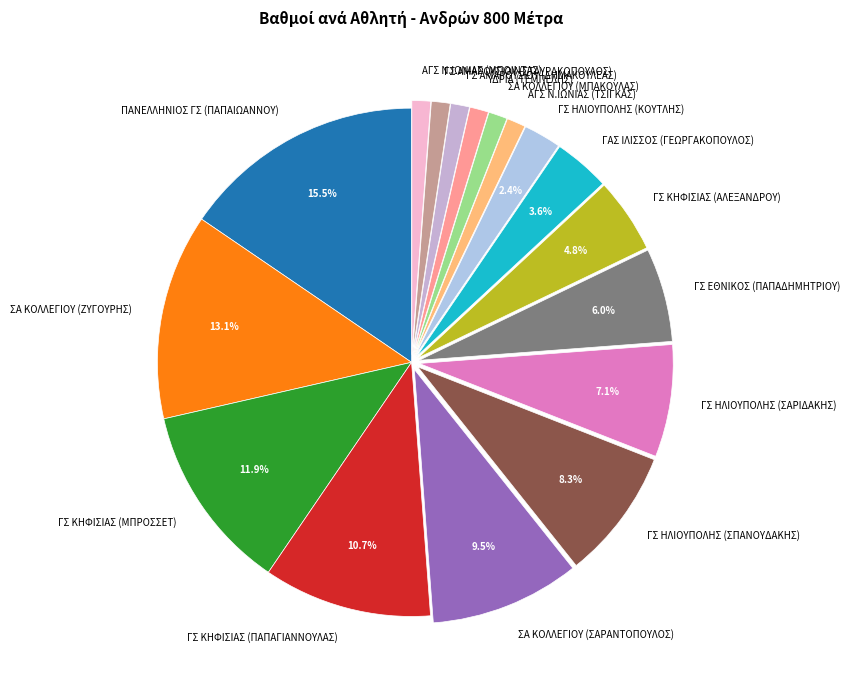

Does any single category account for the majority?

No